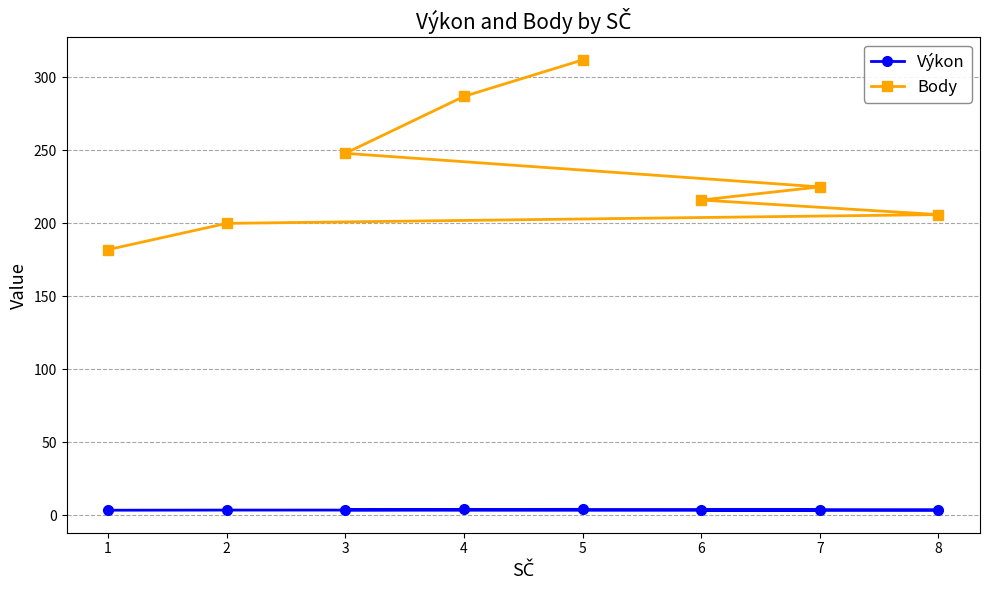

True or false: Výkon has more than 2 interior local peaks.

False